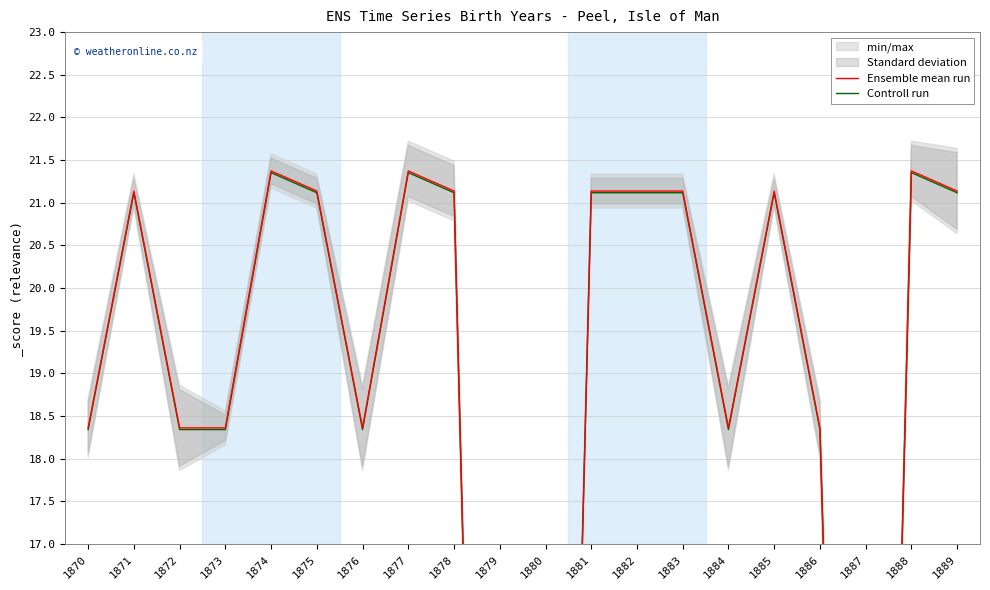

The Controll run series shows 21.4 at 1877. True or false?

True